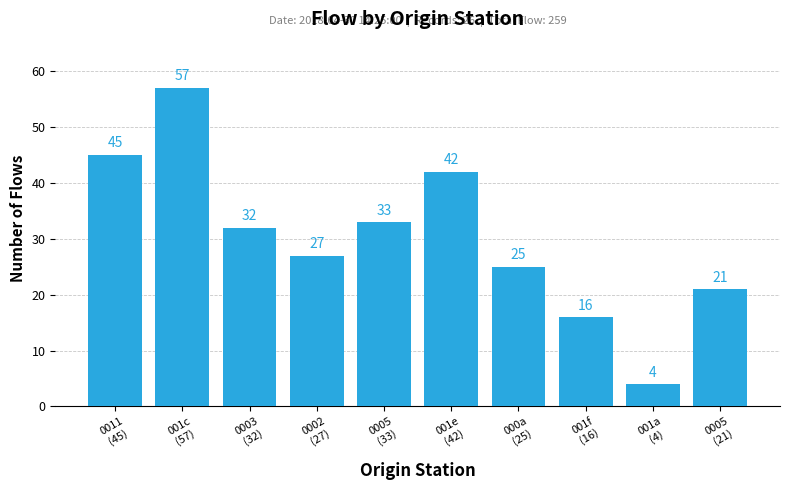

List the labels in order of value, largest first.

001c
(57), 0011
(45), 001e
(42), 0005
(33), 0003
(32), 0002
(27), 000a
(25), 0005
(21), 001f
(16), 001a
(4)